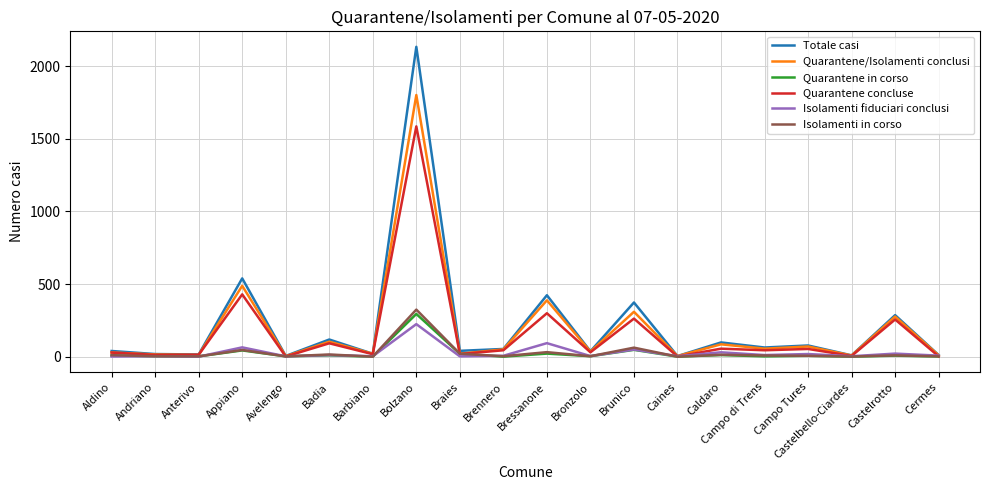

Is this an area chart (filled region under the line)?

No